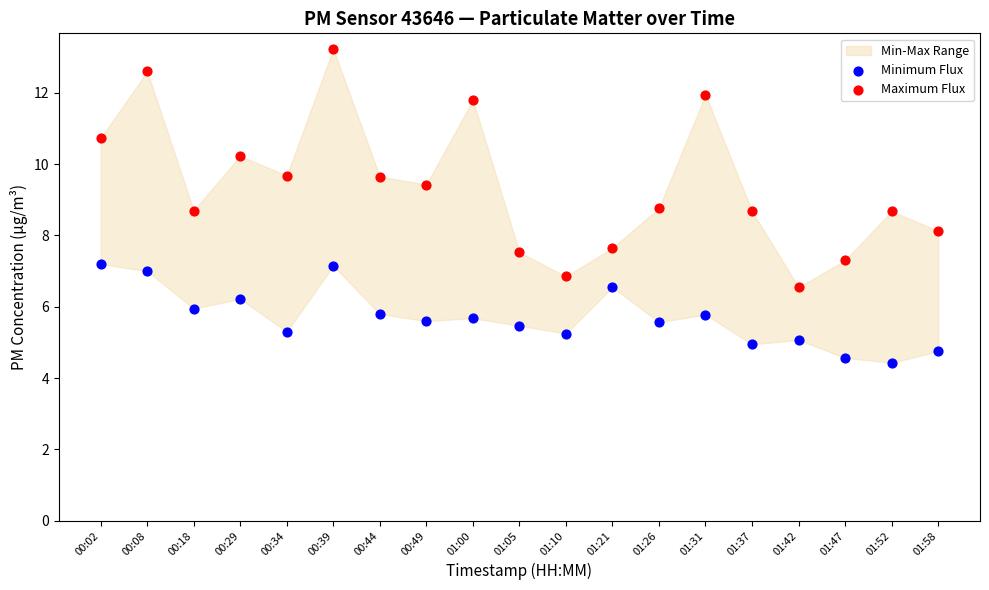

Across all data points, what is the range of Y values (max minus min)?

8.8